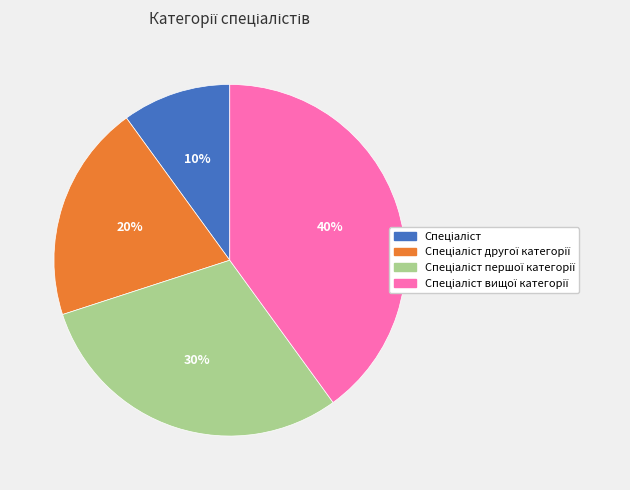

Does any single category account for the majority?

No